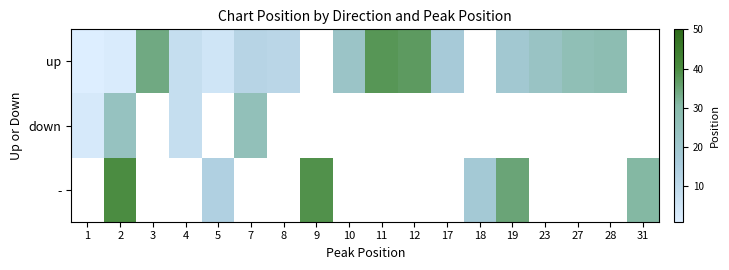

What is the approximate value of row_2 at 18?

18.0